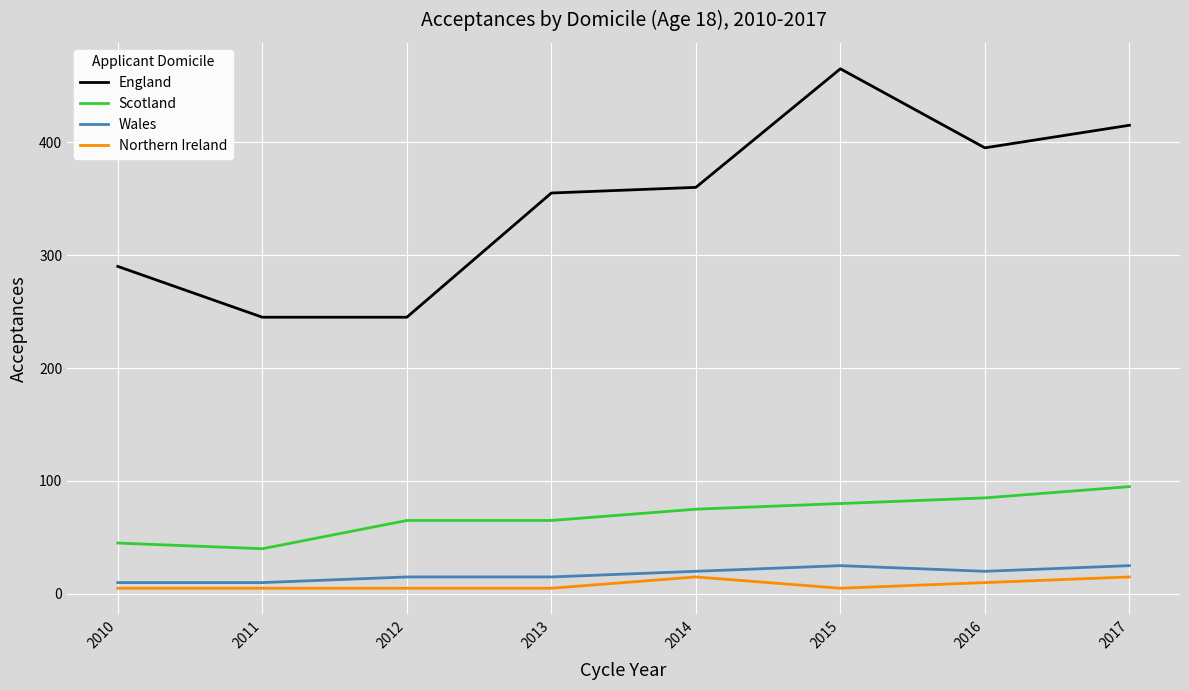

True or false: Wales and England cross at least once.

False